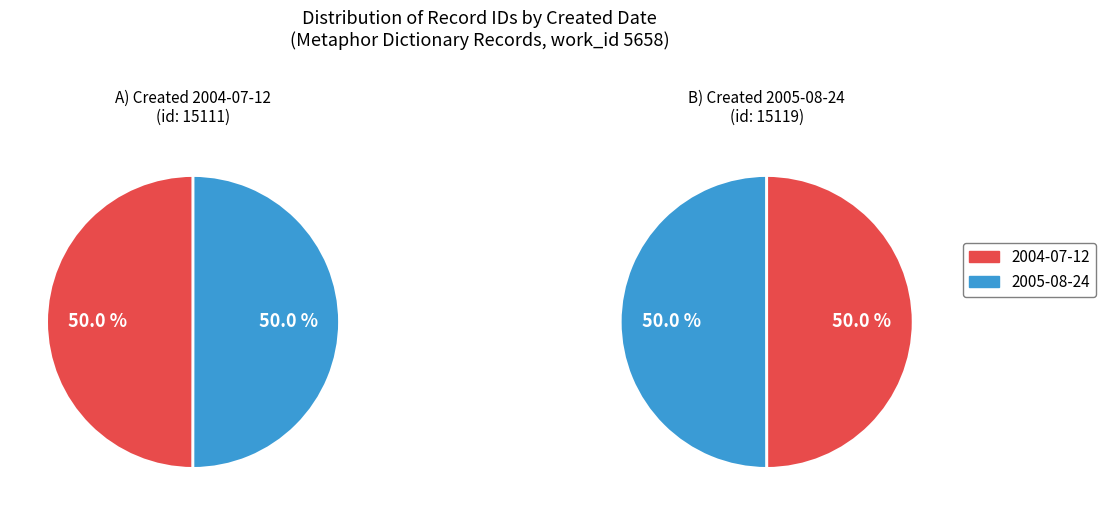

How much of the chart is everything except 2004-07-12?

50.0%